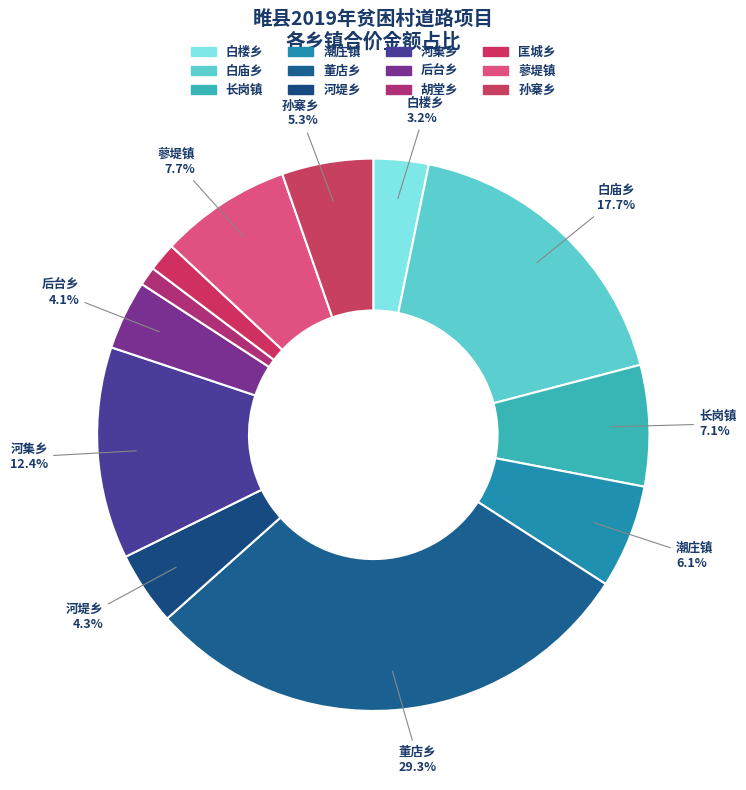

How many slices are in this pie chart?

12